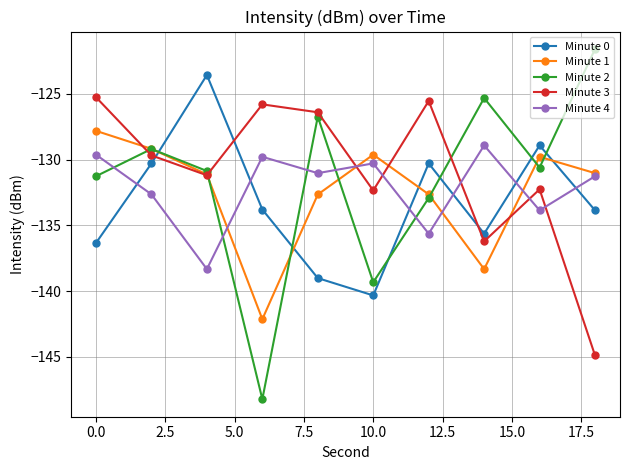

What is the difference between the second highest and minimum values in the Minute 0 series?

11.4